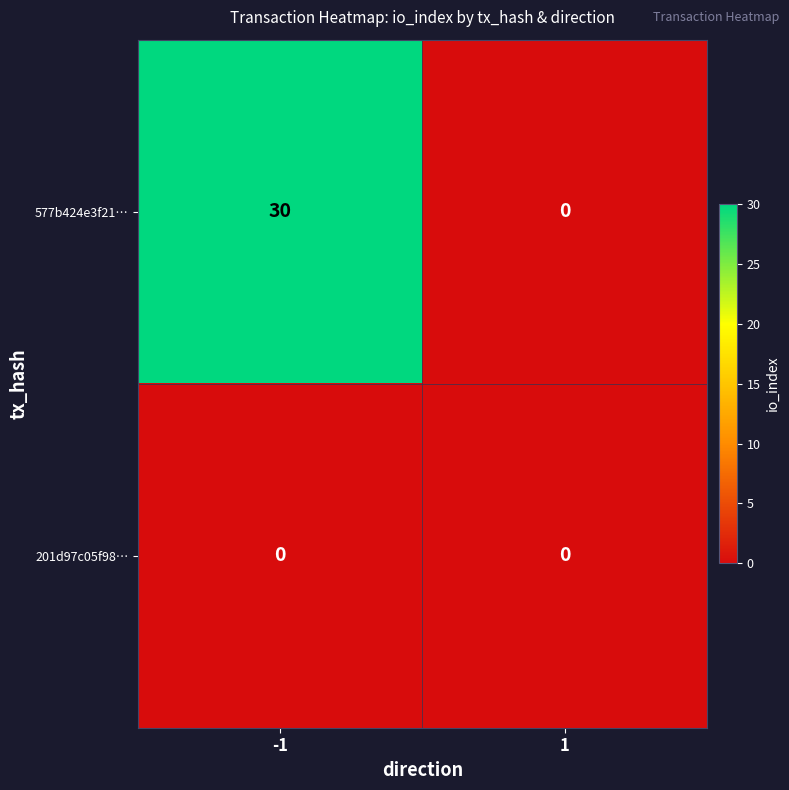

Rank the categories by 577b424e3f21… value from lowest to highest.

1, -1